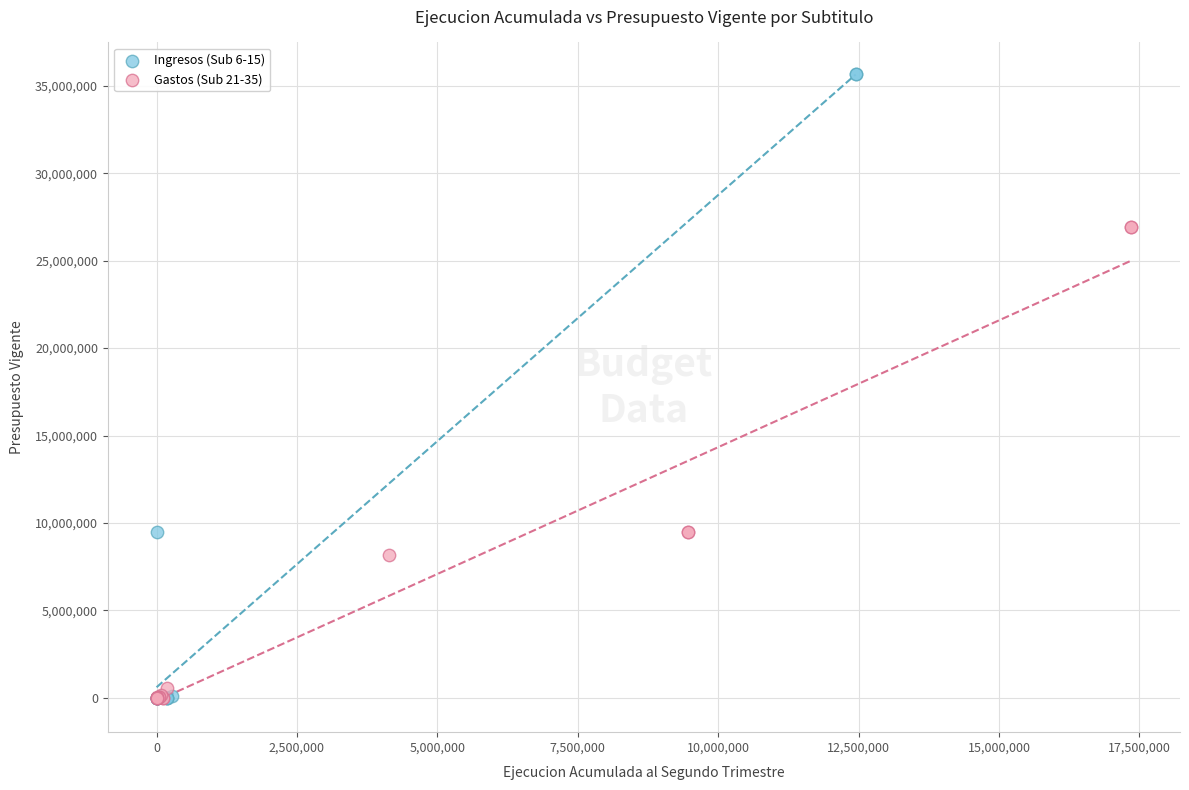

Which series contains the highest Y value?

Ingresos (Sub 6-15)